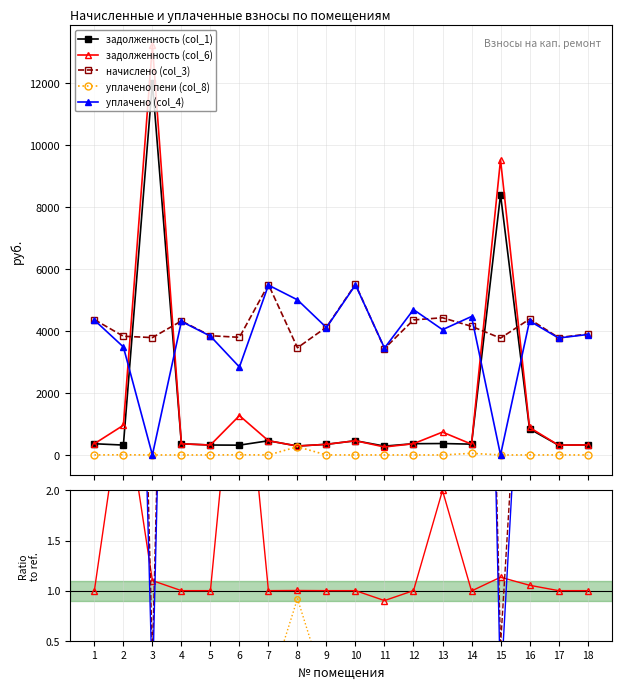

Which series has the widest spread of values?

задолженность (col_1)